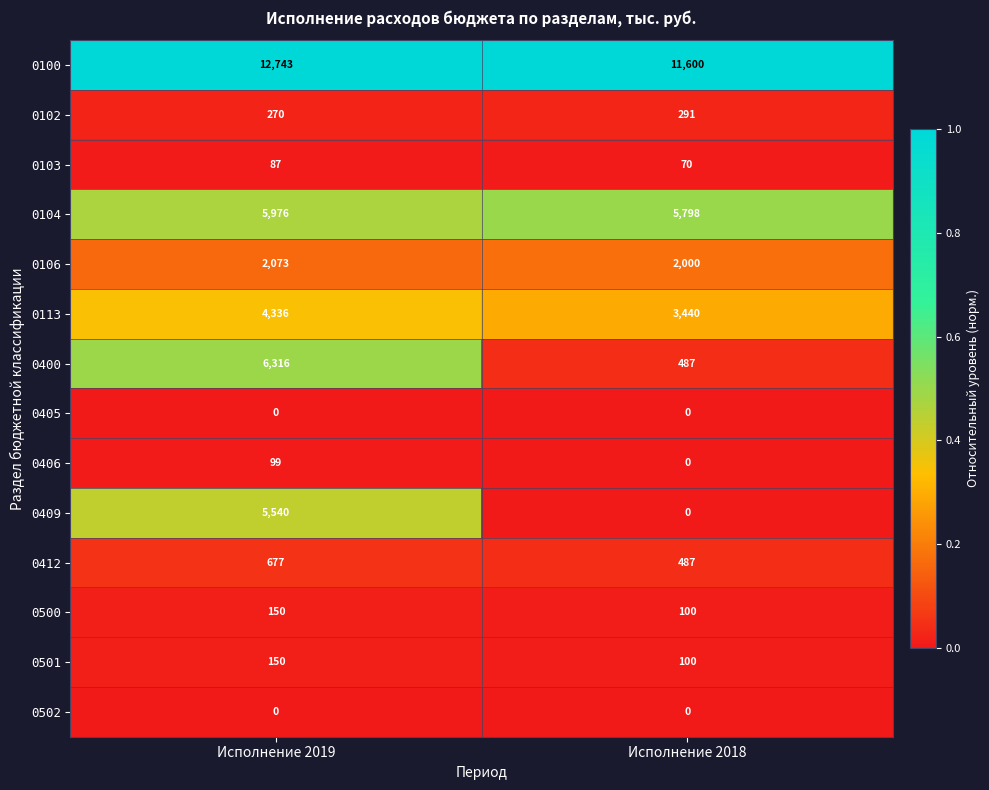

Is it true that 0500 equals 52 at Исполнение 2018?

False